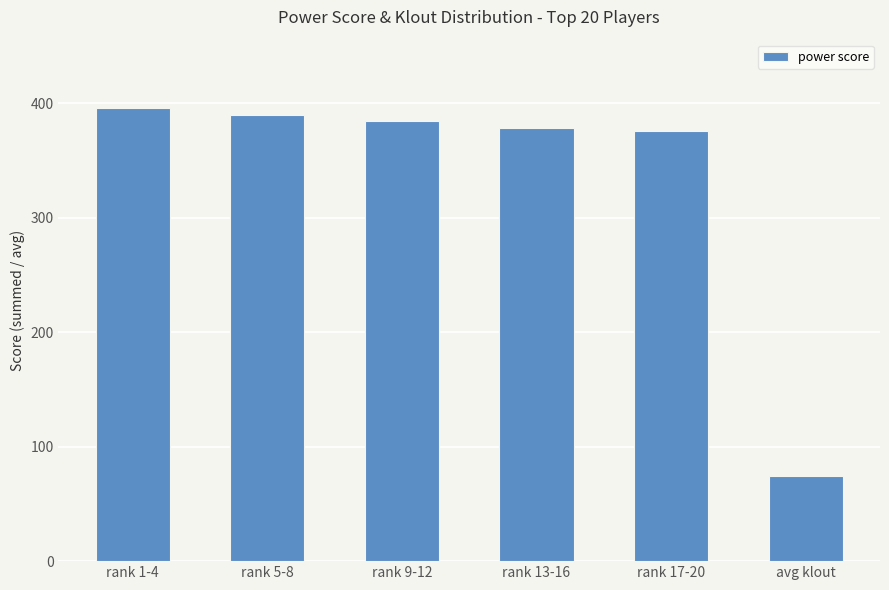

Count the number of categories in the chart.

6